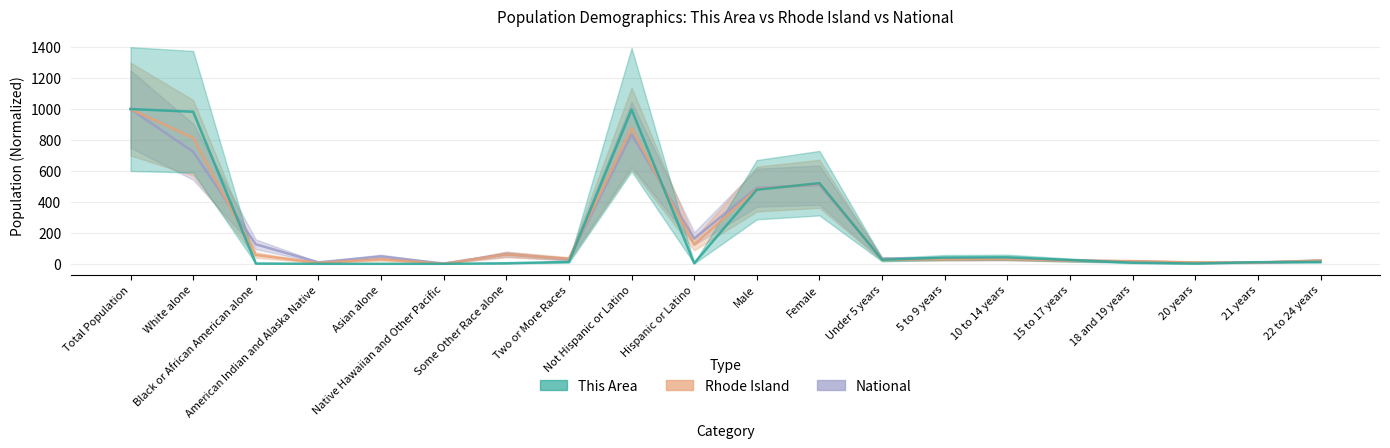

At which label does Rhode Island reach its minimum?

Native Hawaiian and Other Pacific